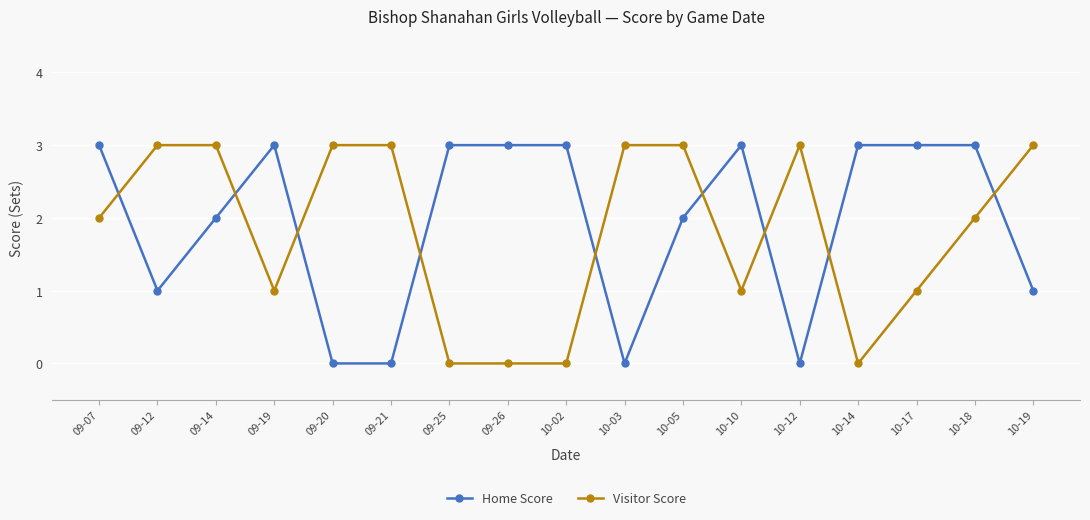

How many intersections are there between Home Score and Visitor Score?

9